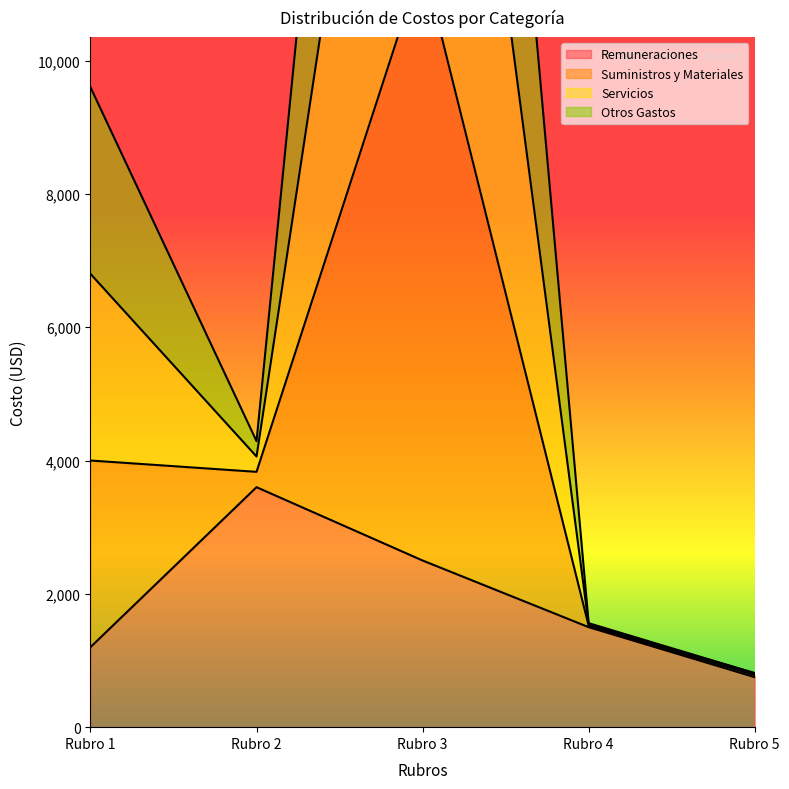

Which category has the lowest value across all series?

Rubro 5